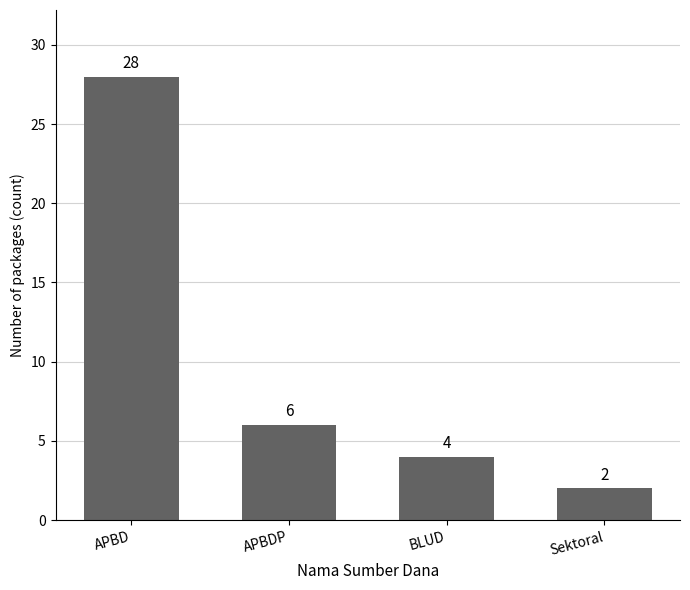

What is the change in value from APBD to APBDP?

-22